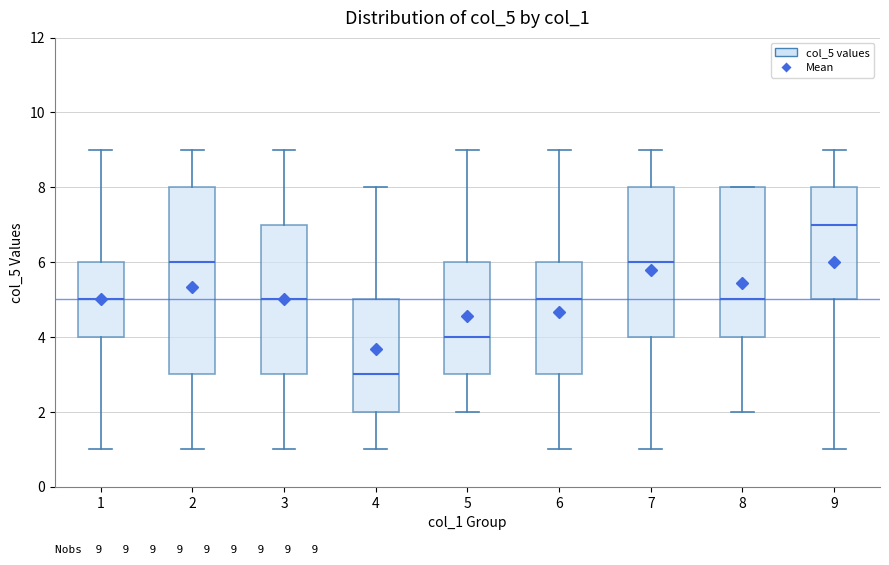

Which box has the lowest median line?

4